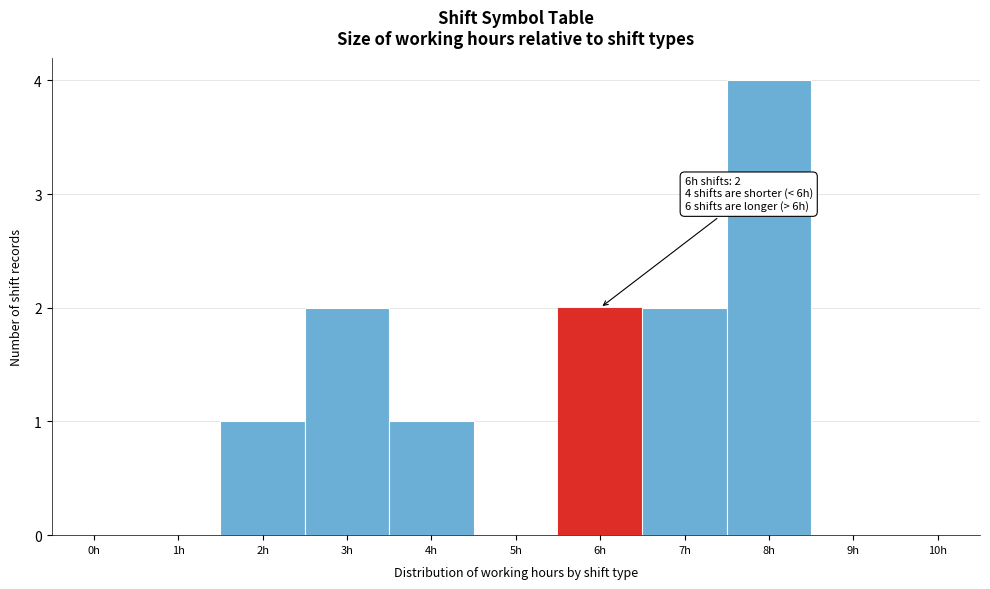

Reading left to right, transcribe all the data shown in this chart.

0h=0	1h=0	2h=1	3h=2	4h=1	5h=0	6h=2	7h=2	8h=4	9h=0